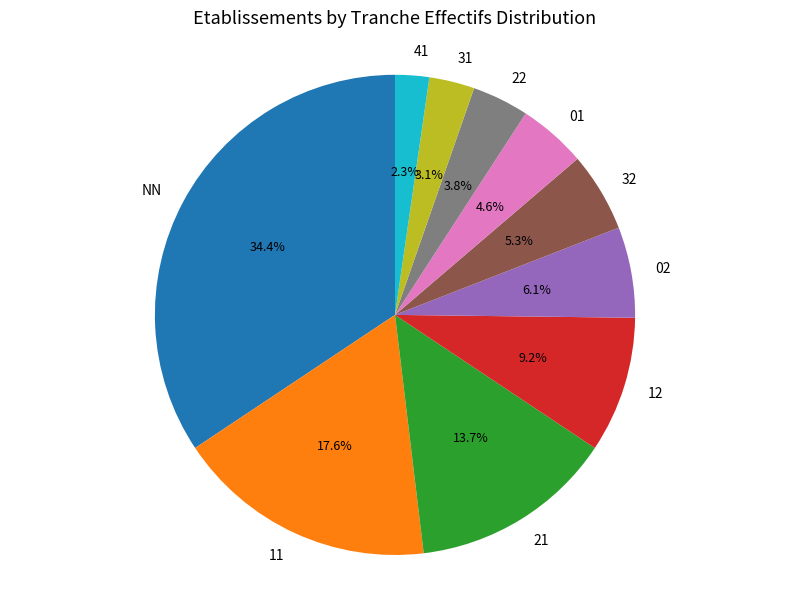

Which slice is the largest?

NN